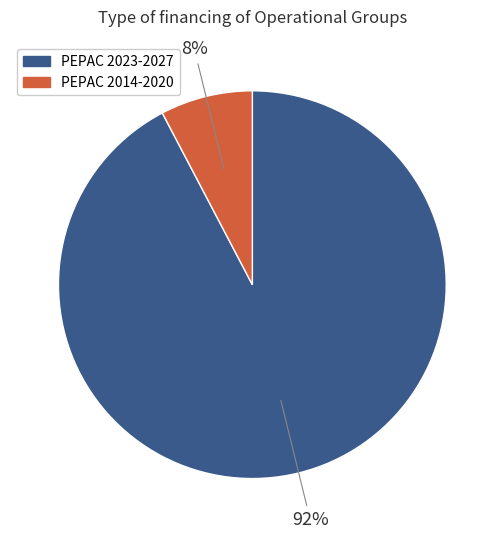

To the nearest percent, what is the average slice percentage?

50%